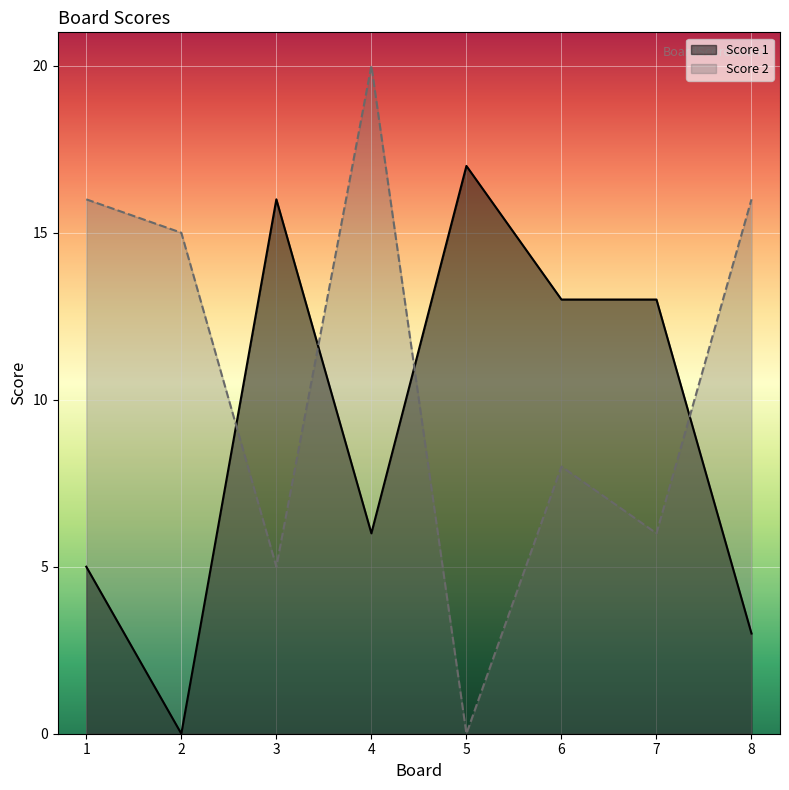

How many lines are shown in the chart?

2